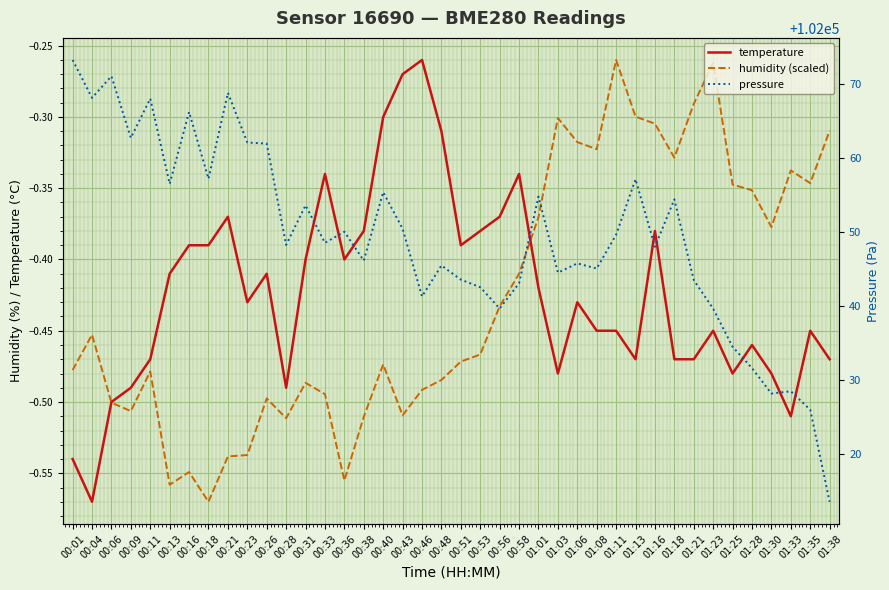

At 01:38, list the series in order from smallest to largest.

temperature, humidity (scaled), pressure